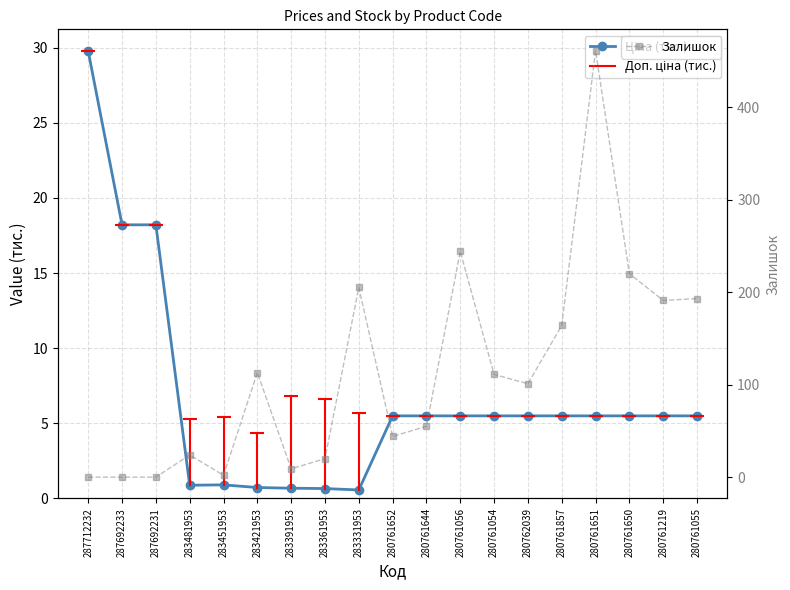

Reading left to right, list all the values displayed in this chart.

Ціна (тис.): 287712232=29.8	287692233=18.2	287692231=18.2	283481953=0.9	283451953=0.9	283421953=0.7	283391953=0.7	283361953=0.7	283331953=0.6	280761652=5.5	280761644=5.5	280761056=5.5	280761054=5.5	280762039=5.5	280761857=5.5	280761651=5.5	280761650=5.5	280761219=5.5	280761055=5.5
Залишок: 287712232=0.0	287692233=0.0	287692231=0.0	283481953=24.0	283451953=2.0	283421953=113.0	283391953=9.0	283361953=20.0	283331953=205.0	280761652=44.0	280761644=55.0	280761056=244.0	280761054=111.0	280762039=101.0	280761857=164.0	280761651=461.0	280761650=220.0	280761219=191.0	280761055=193.0